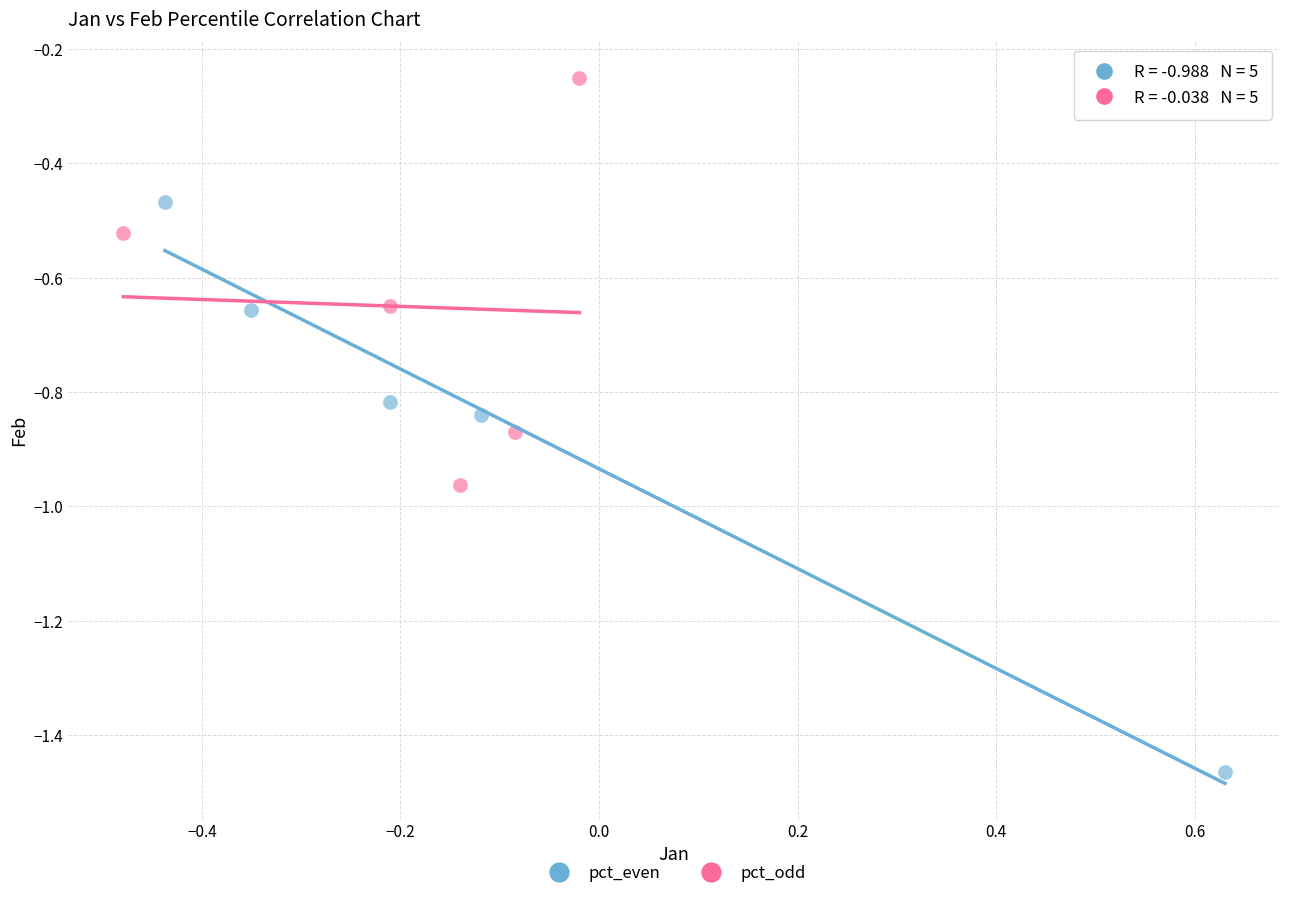

Which series contains the highest Y value?

pct_odd